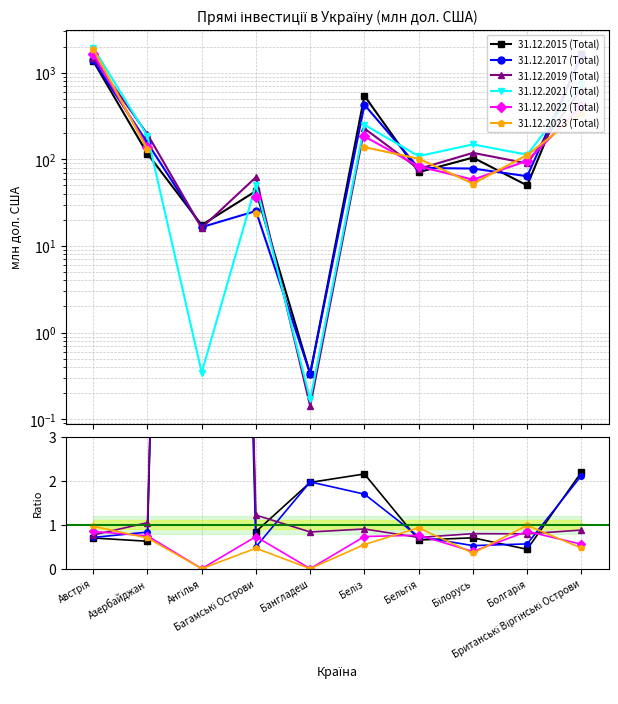

What position from the right is Британські Віргінські Острови?

1